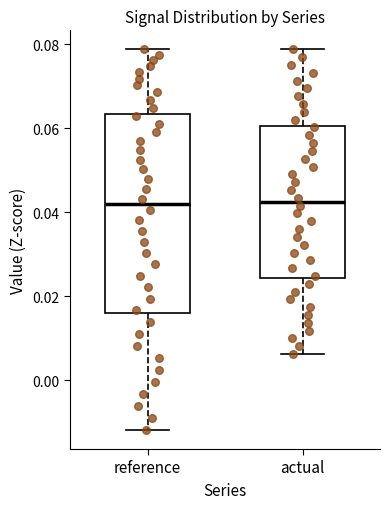

Reading left to right, transcribe this box plot: for each box, give where its median line is, the range the box spans, and where its two whiskers end, as read against the y-axis. The values are not printed on the chart, so give them approximately, as read against the axis.

reference: median 0.042, box 0.016 to 0.064, whiskers -0.012 to 0.078
actual: median 0.042, box 0.024 to 0.060, whiskers 0.006 to 0.078